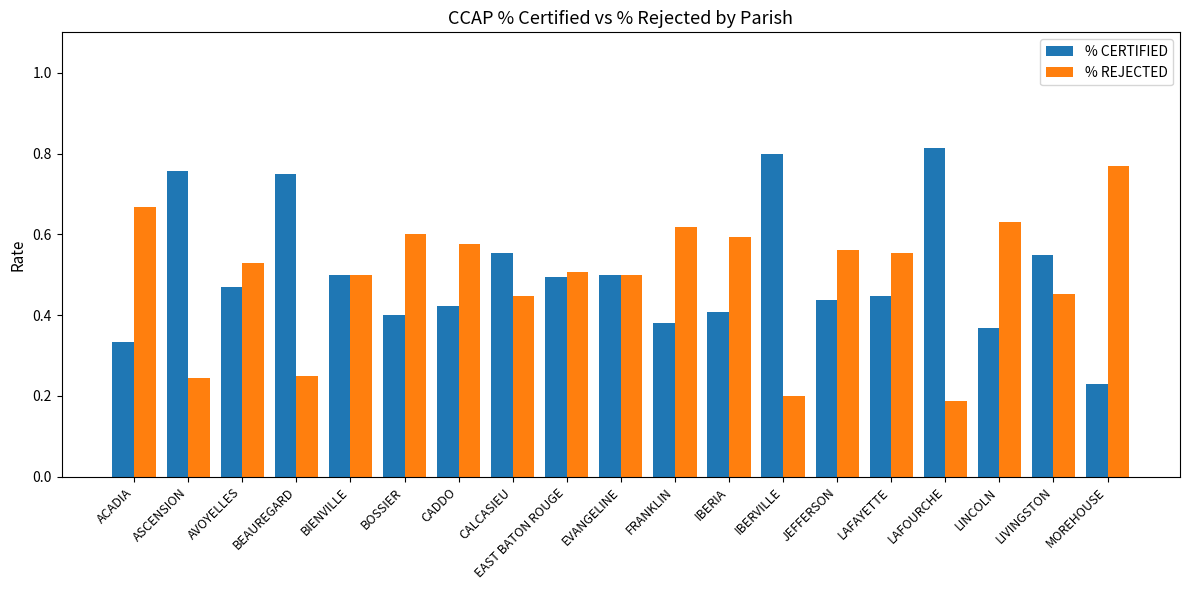

List the series in order of their overall mean, lowest first.

% REJECTED, % CERTIFIED